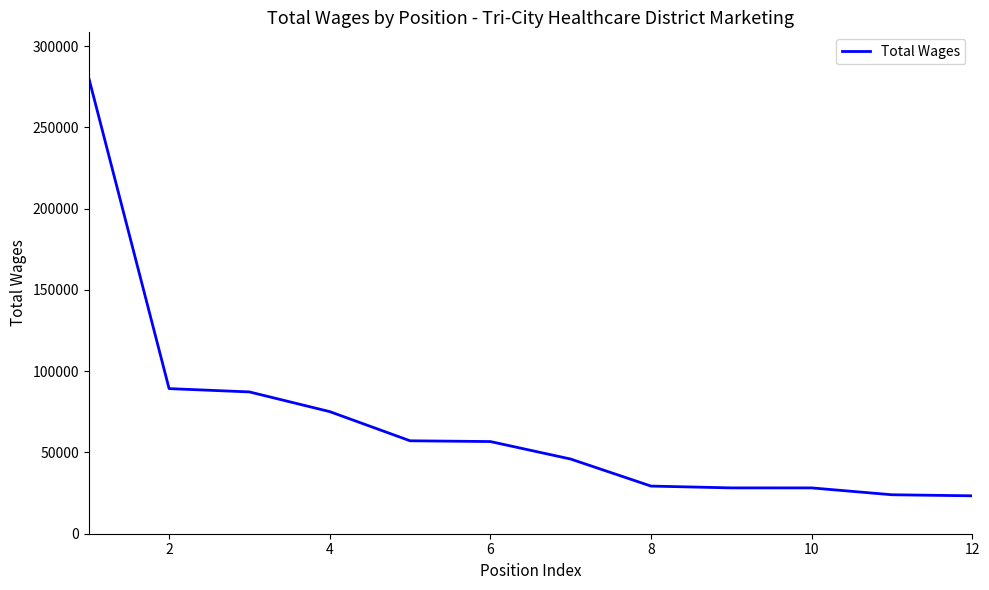

Does the chart have visible grid lines?

No